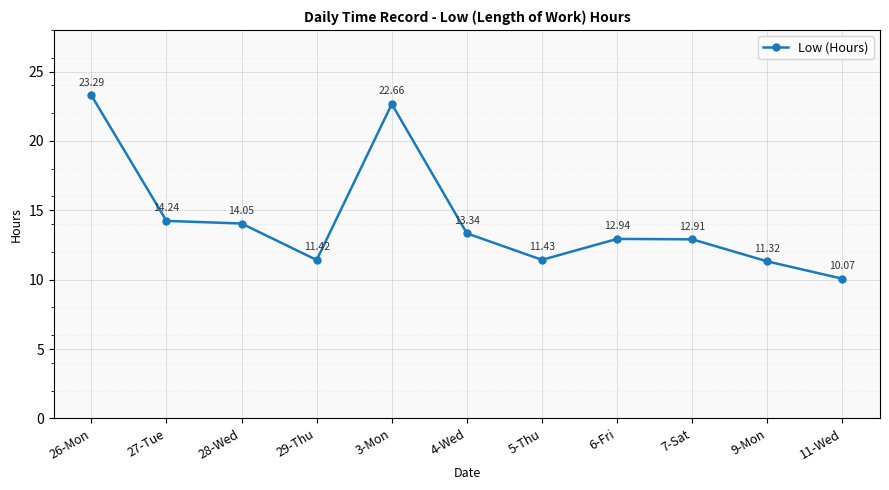

What is the label of the 4th point from the left?

29-Thu